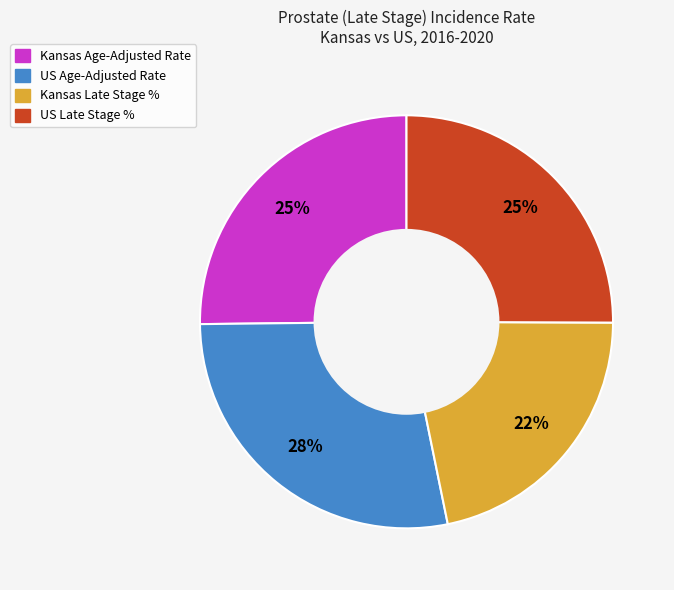

Which slice is the smallest?

Kansas Late Stage %